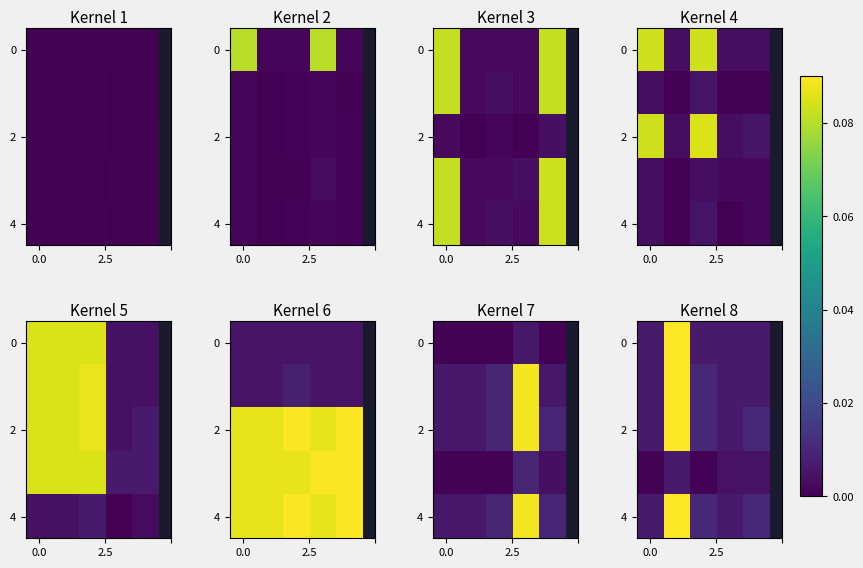

What is the greatest value displayed?

0.1